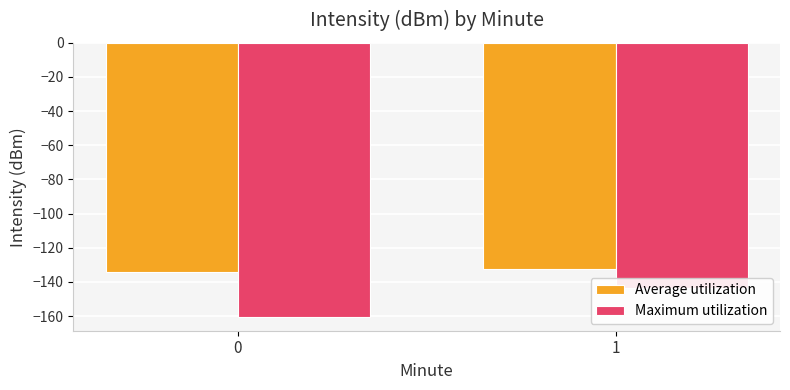

Is it true that Maximum utilization equals -160.5 at 0?

True